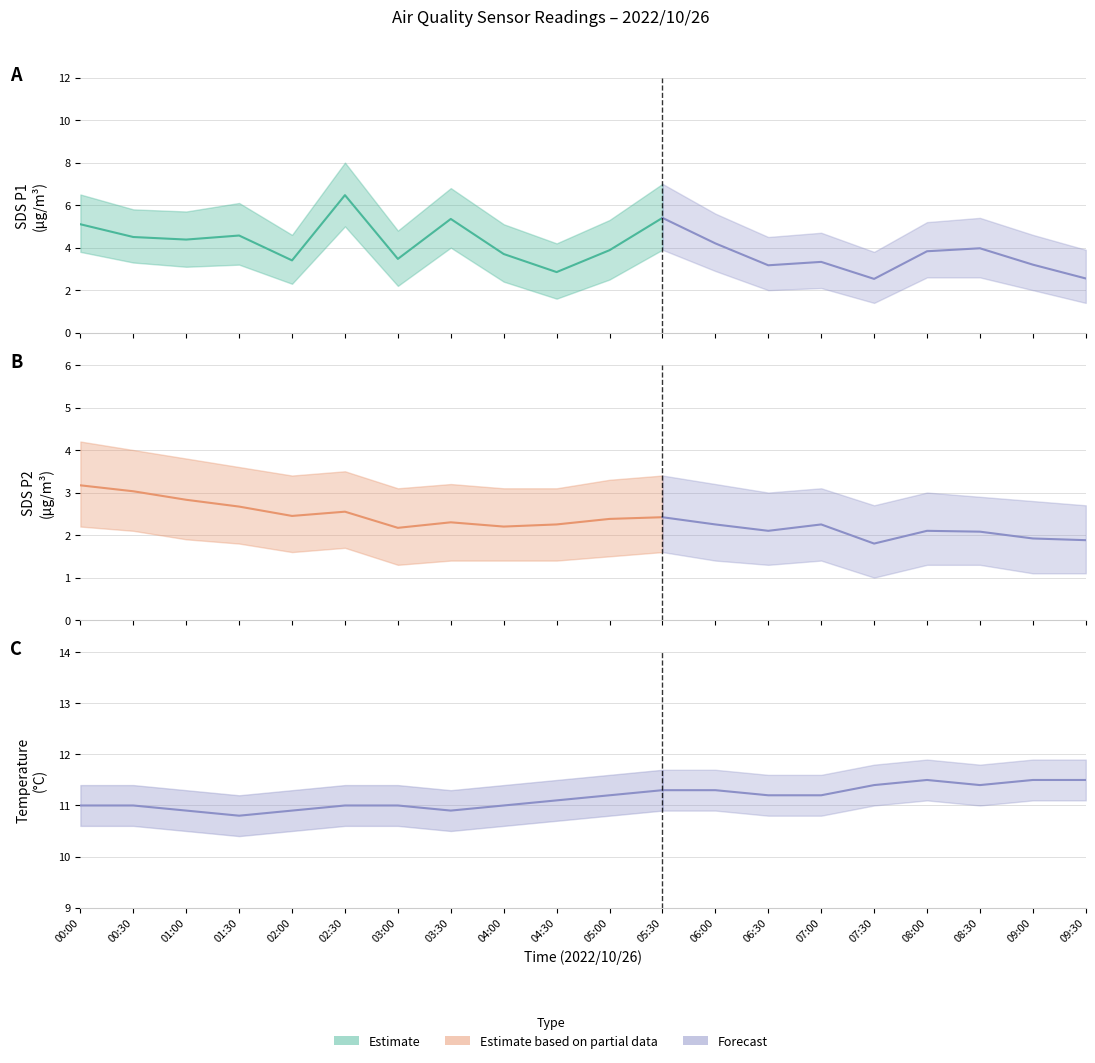

What position from the left is 00:00?

1